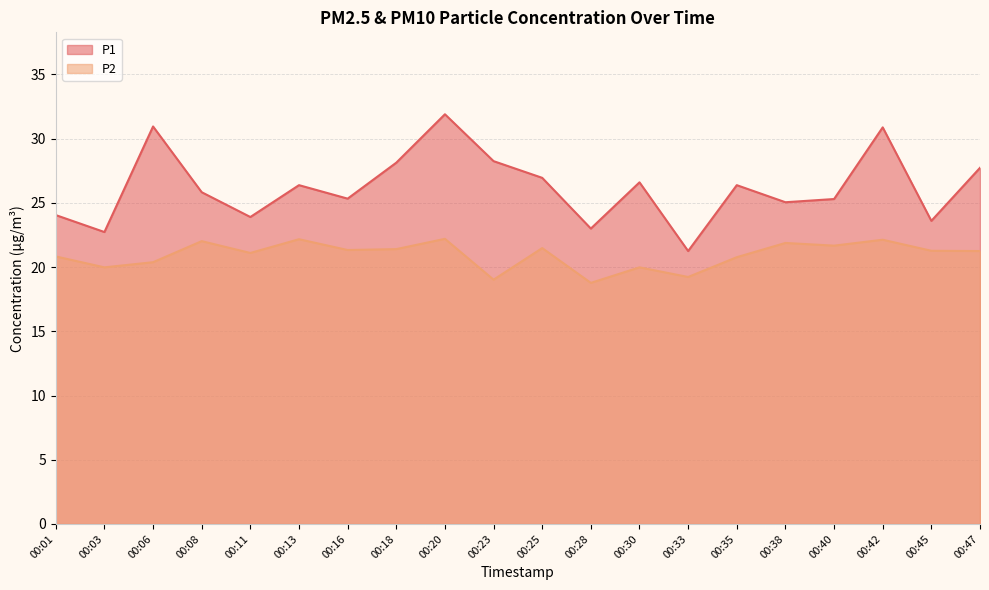

How many interior local peaks does the P1 series have?

6